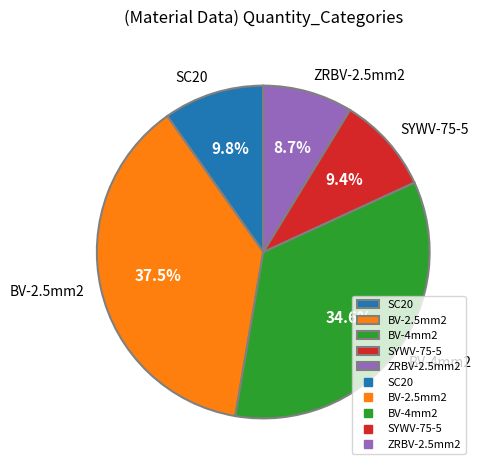

To the nearest percent, what percentage of the pie is SC20?

10%